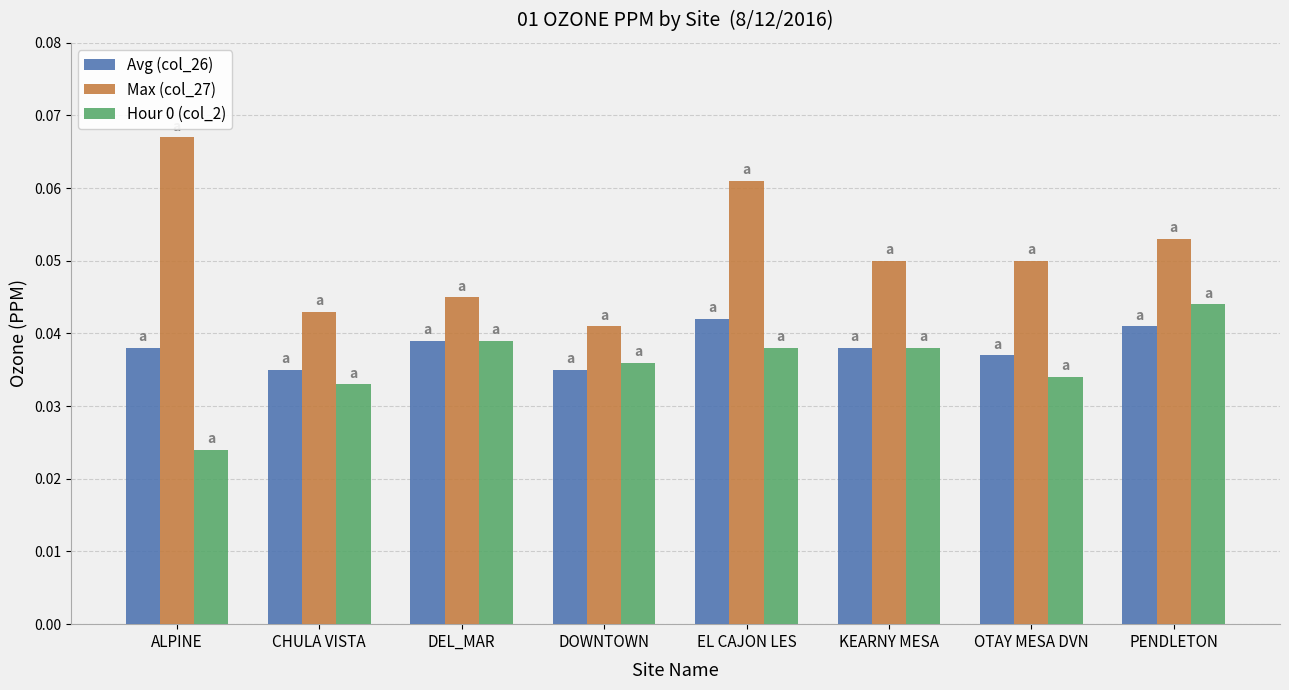

Which category has the highest value in the Hour 0 (col_2) series?

PENDLETON